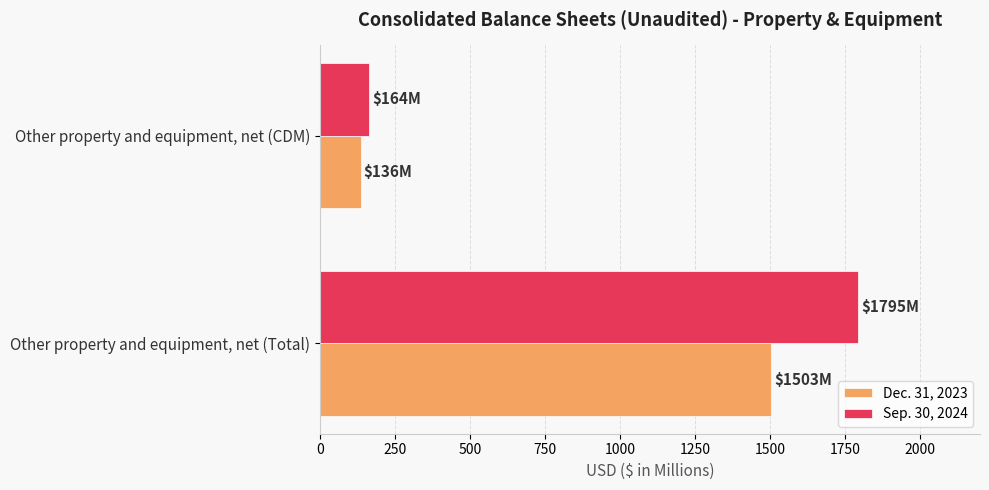

Which series changed the most between Other property and equipment, net (Total) and Other property and equipment, net (CDM)?

Sep. 30, 2024